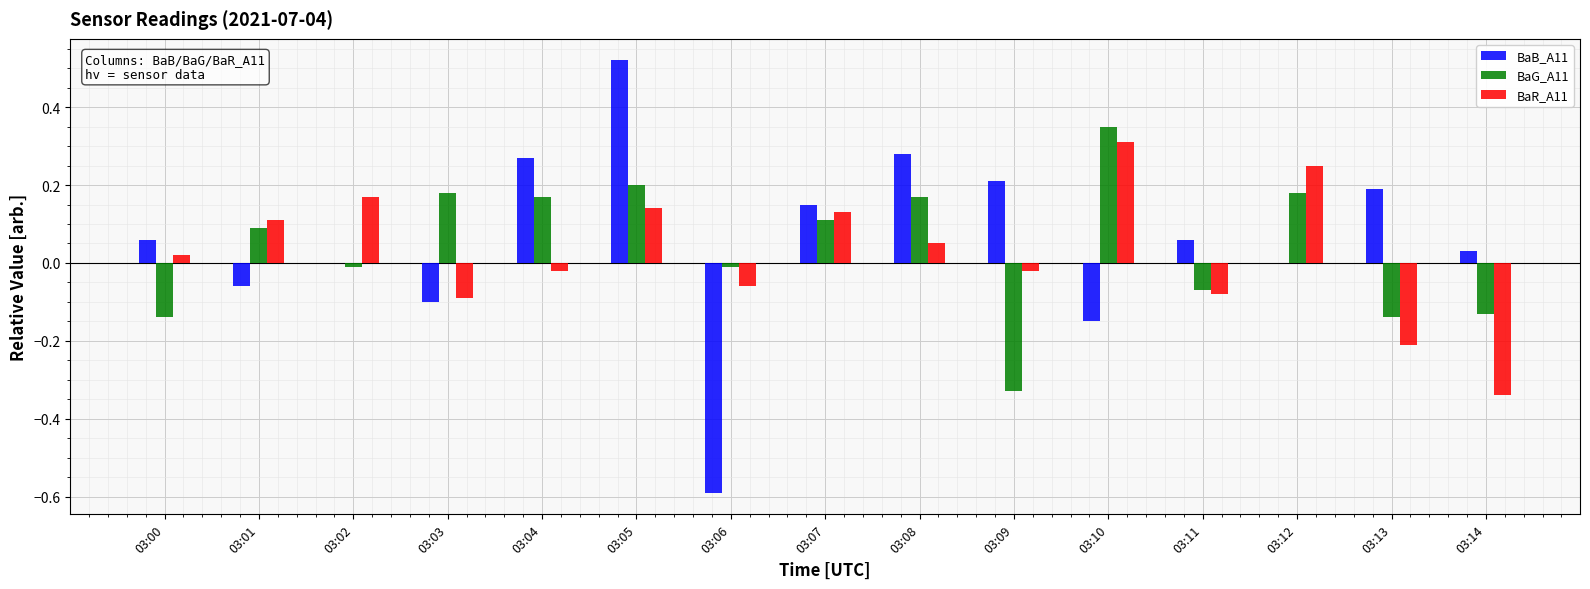

At which category does the chart reach its peak across all series?

03:05